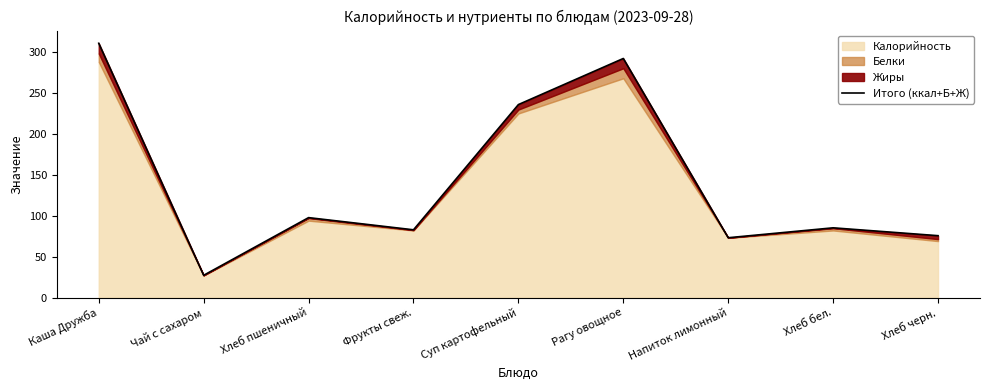

What position from the right is Каша Дружба?

9